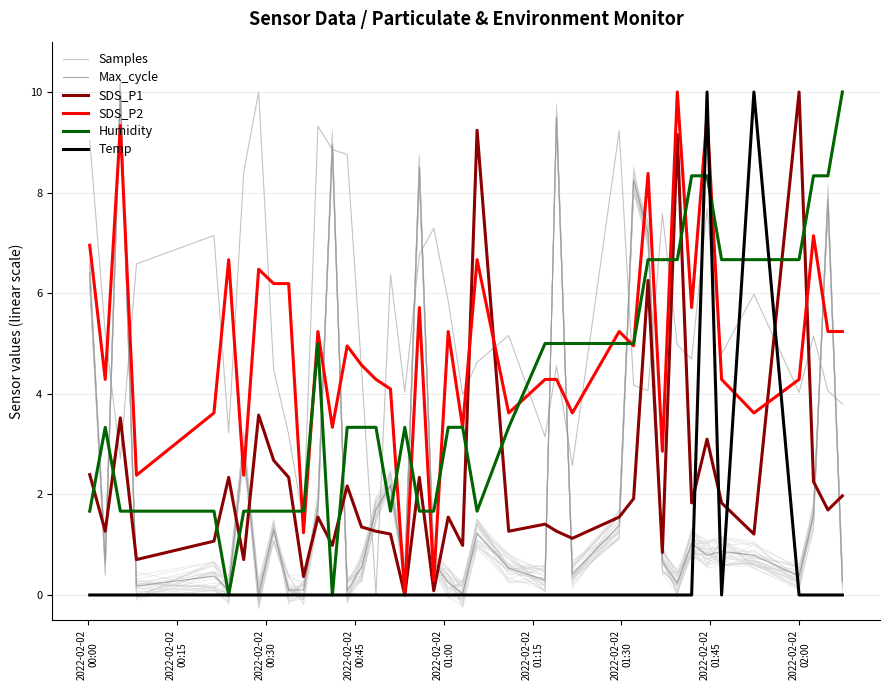

What is the maximum value for SDS_P1?

10.0